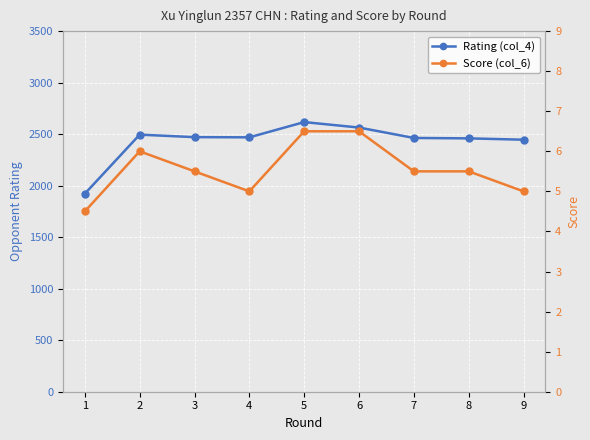

The Rating (col_4) series shows 3963.0 at 7. True or false?

False